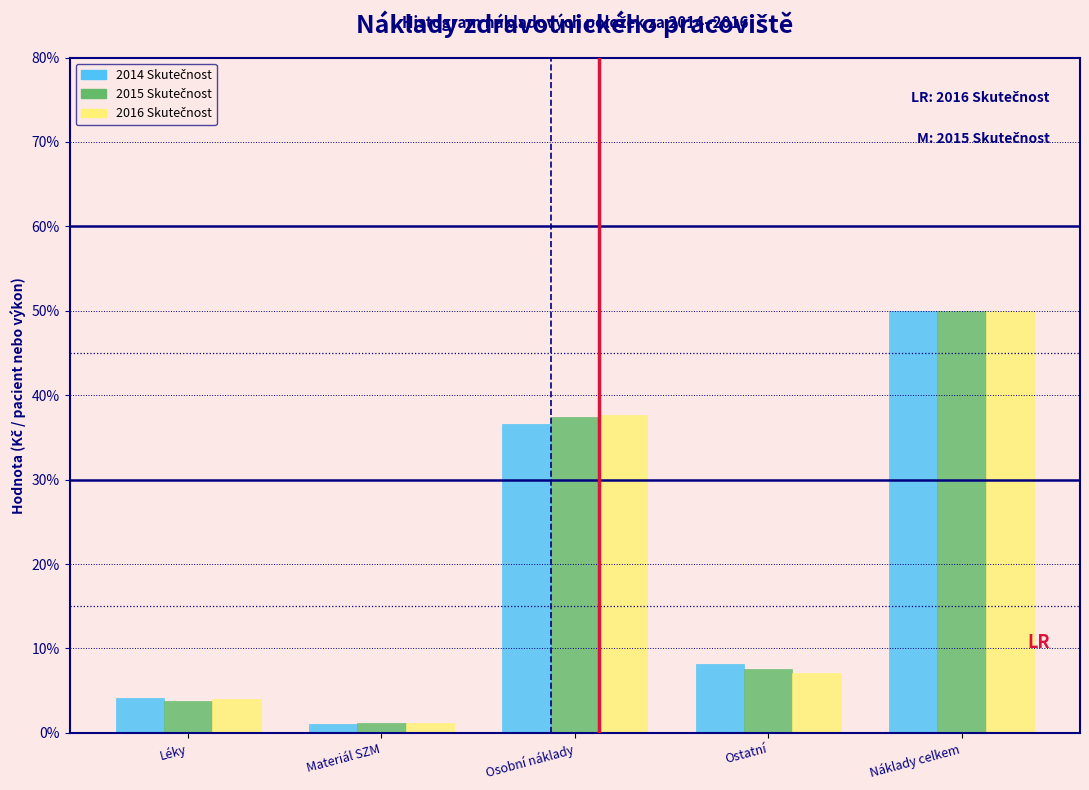

What is the spread (max minus min) of values at Léky?

0.3